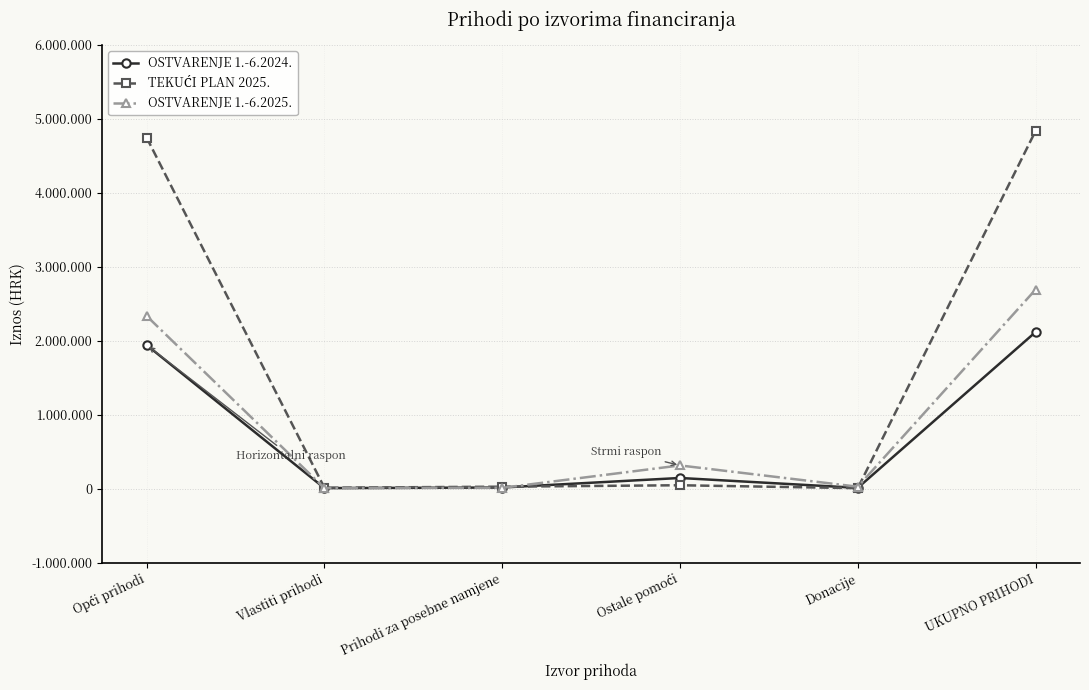

The value of TEKUĆI PLAN 2025. at Prihodi za posebne namjene is 26000.0. True or false?

True